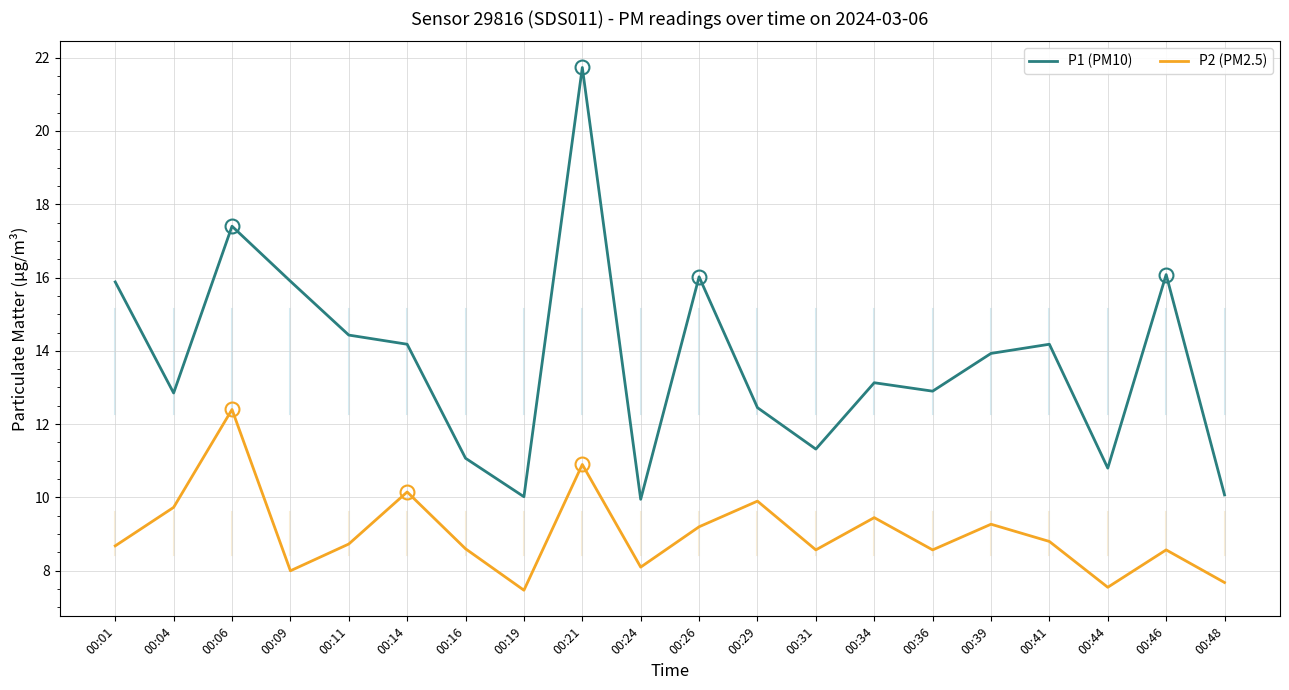

How many lines are shown in the chart?

2